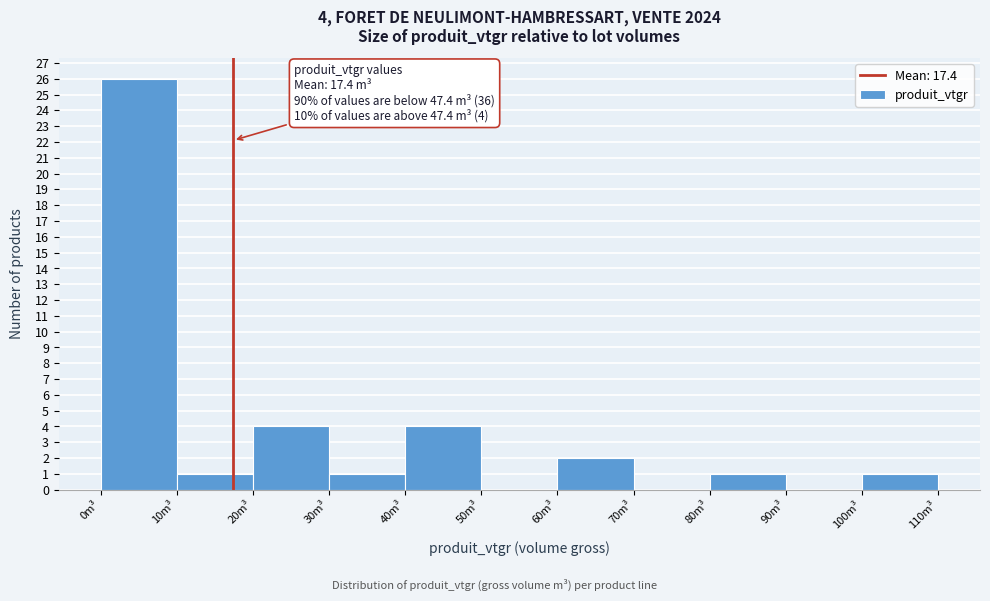

Which range on the x-axis has the tallest bar?

0 to 10